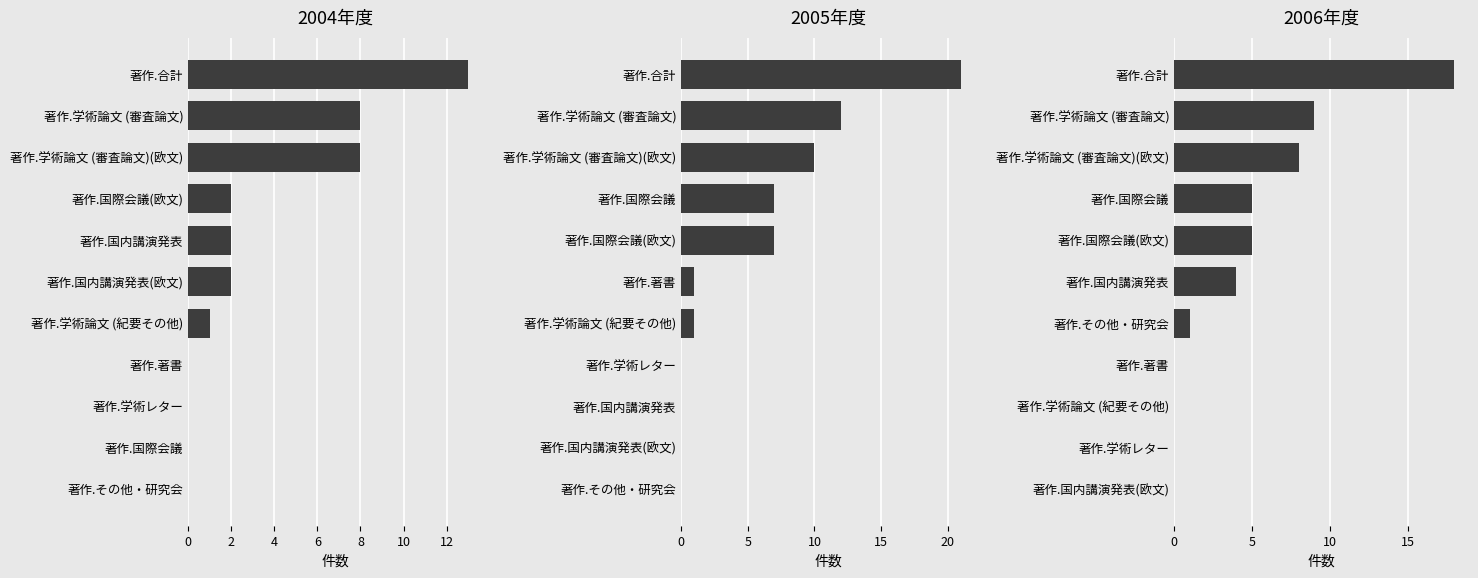

What is the difference between the 2005年度 values at 著作.国際会議(欧文) and 著作.その他・研究会?

7